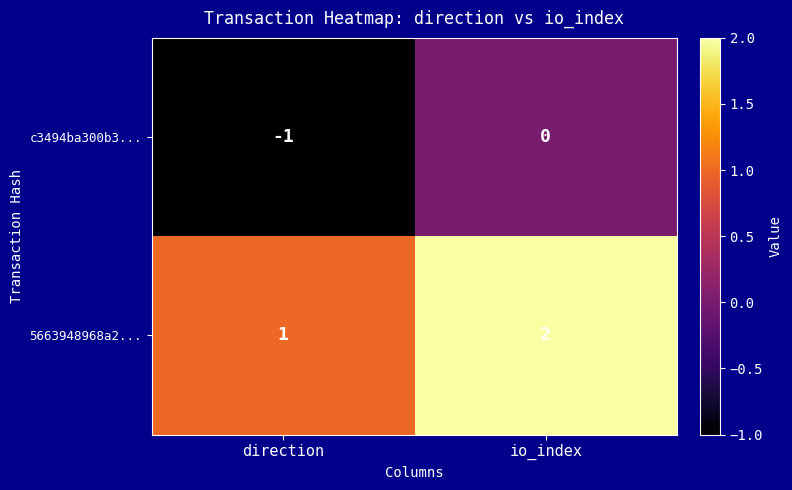

The value of 5663948968a2... at io_index is 2. True or false?

True